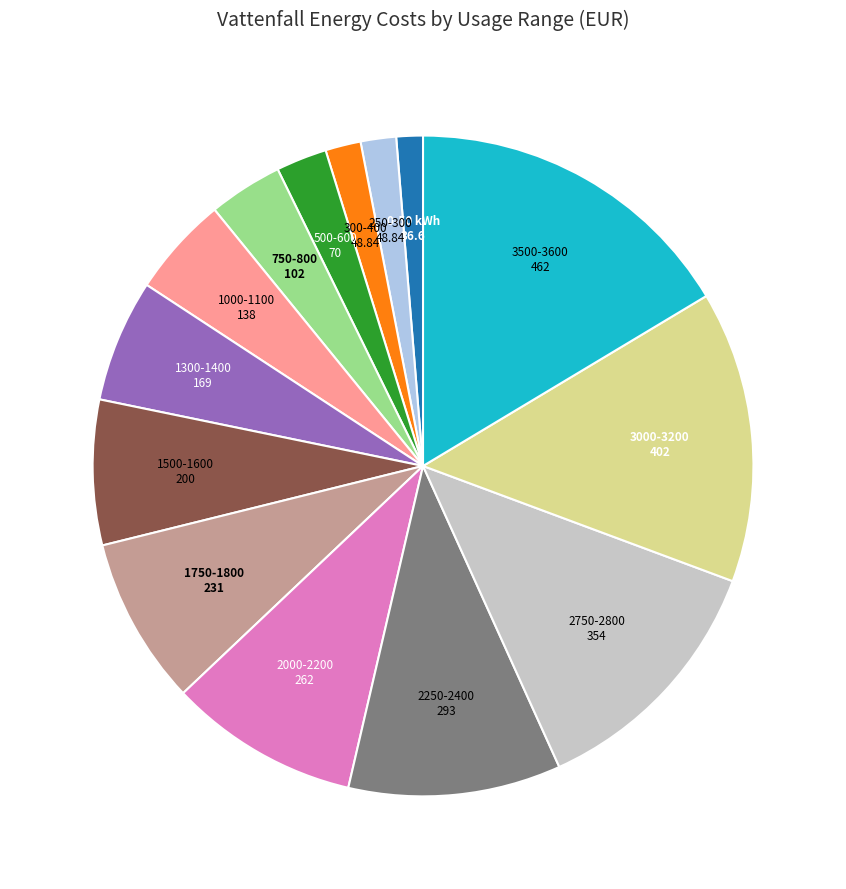

How many segments does this pie chart have?

14